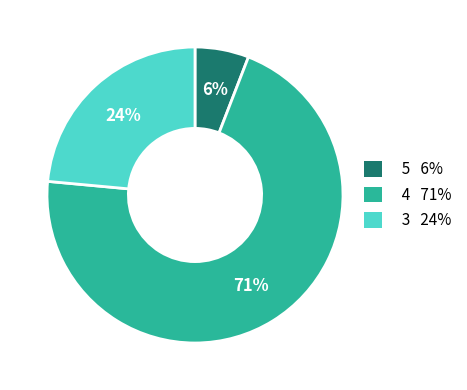

To the nearest percent, what percentage of the pie is 3 24%?

24%